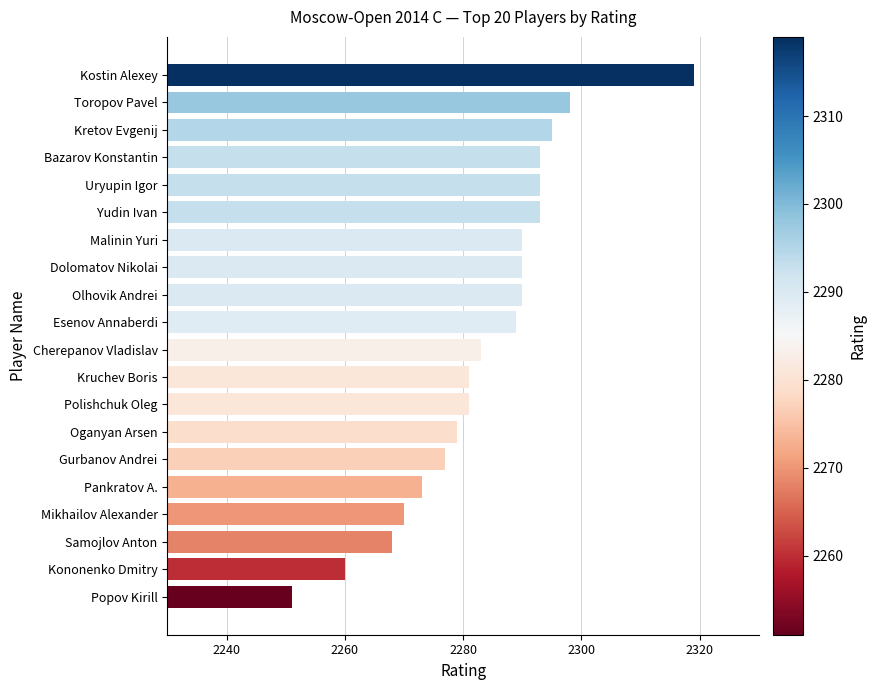

What is the approximate value at Yudin Ivan, to the nearest 10?

2290